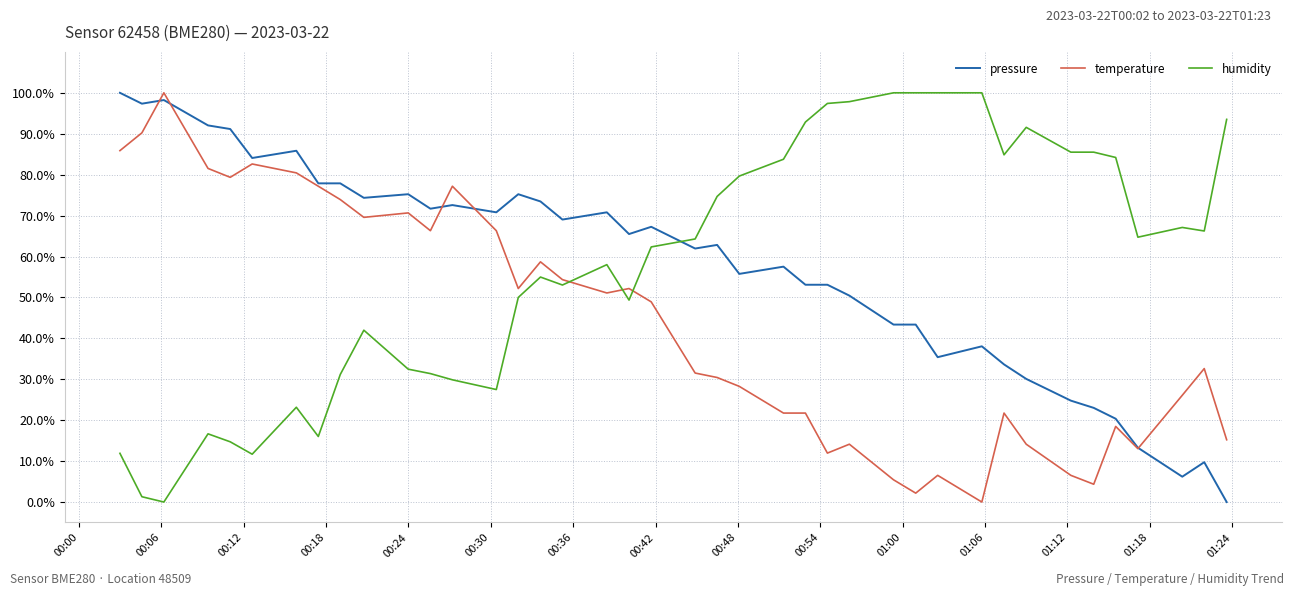

True or false: temperature has more than 2 points higher than both neighbors.

True